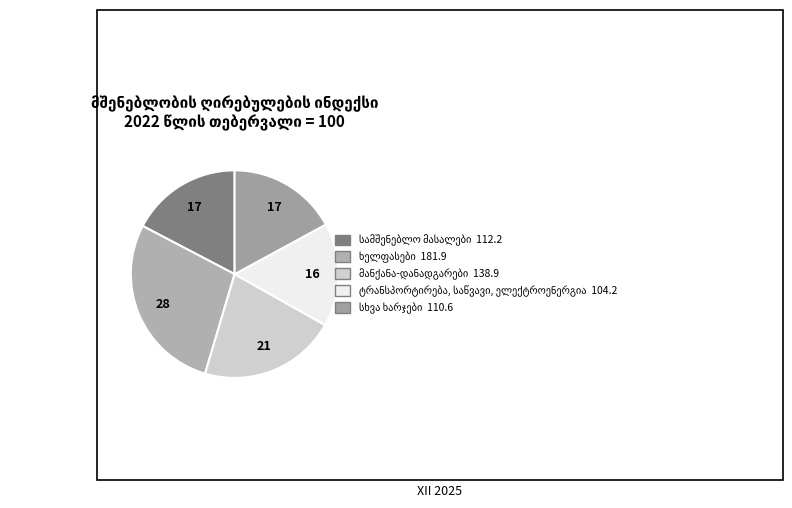

True or false: სხვა ხარჯები accounts for 22% of the total.

False